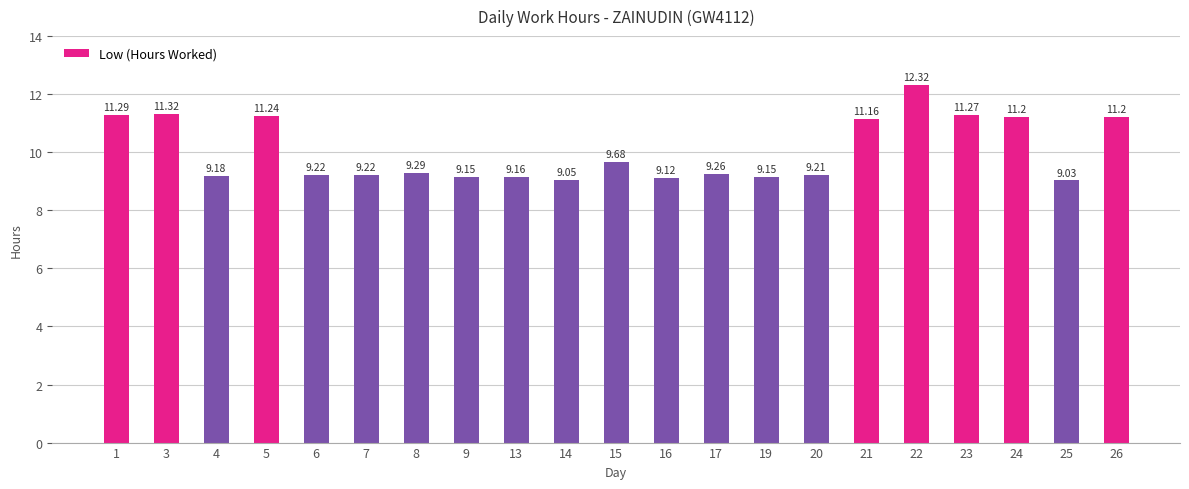

Are the bars horizontal?

No